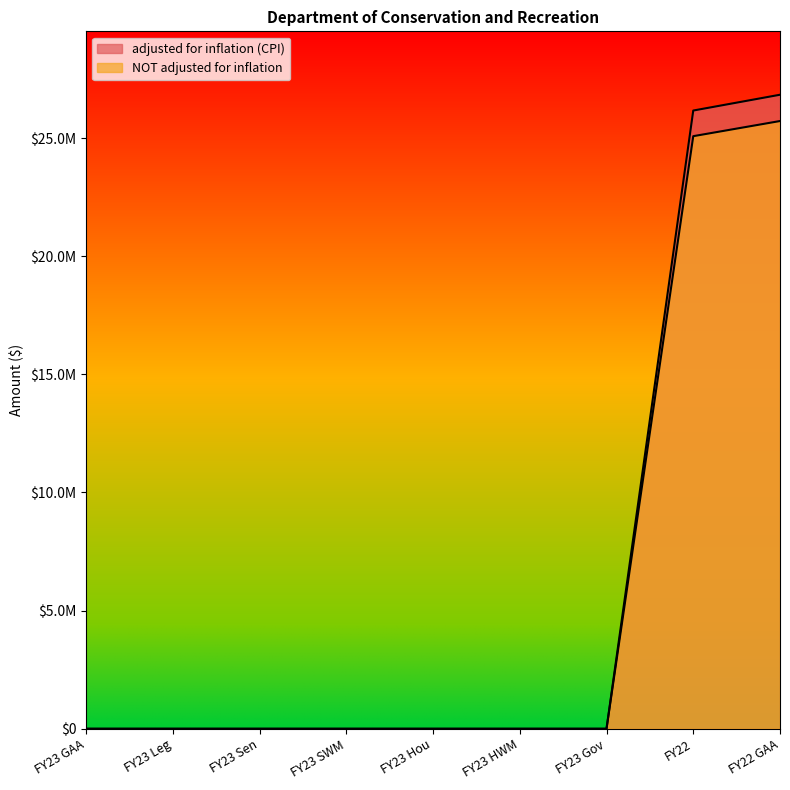

Reading left to right, transcribe all the data shown in this chart.

adjusted for inflation (CPI): FY23 GAA=0	FY23 Leg=0	FY23 Sen=0	FY23 SWM=0	FY23 Hou=0	FY23 HWM=0	FY23 Gov=0	FY22=26165015	FY22 GAA=26833791
NOT adjusted for inflation: FY23 GAA=0	FY23 Leg=0	FY23 Sen=0	FY23 SWM=0	FY23 Hou=0	FY23 HWM=0	FY23 Gov=0	FY22=25080000	FY22 GAA=25721043